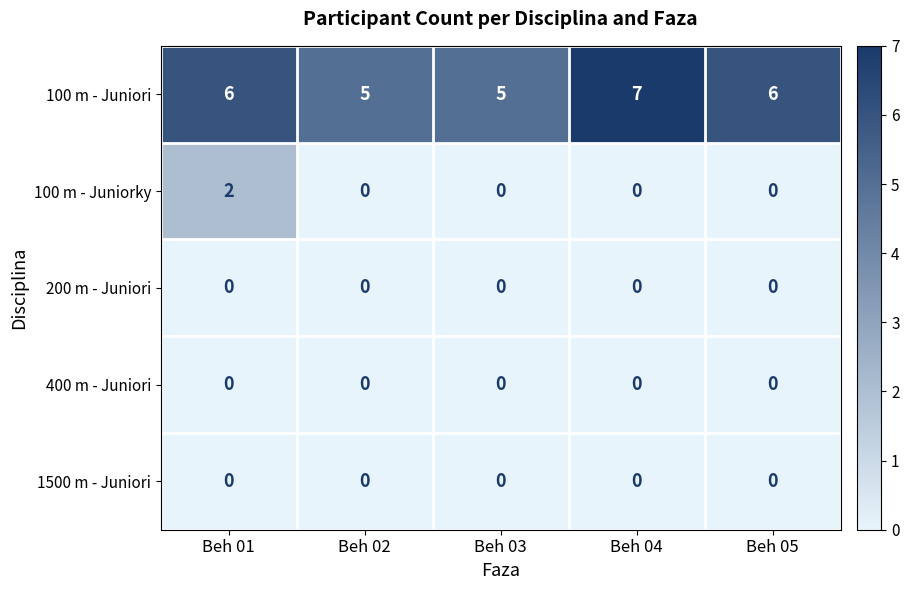

At which category does the chart reach its peak across all series?

Beh 04